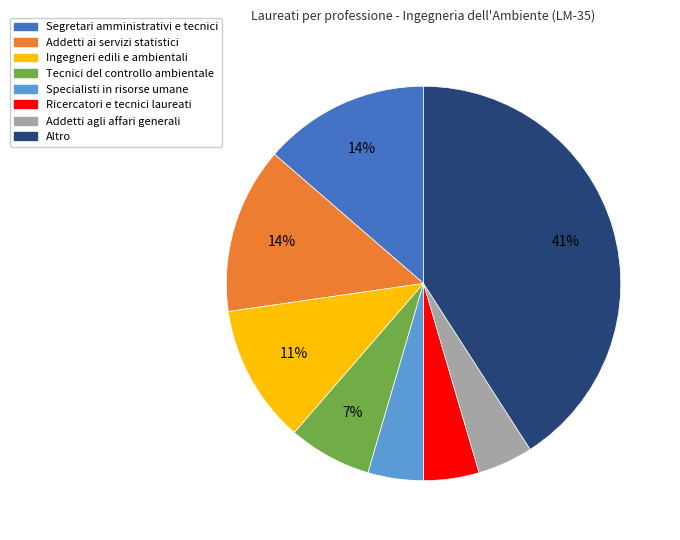

Which slice is the largest?

Altro